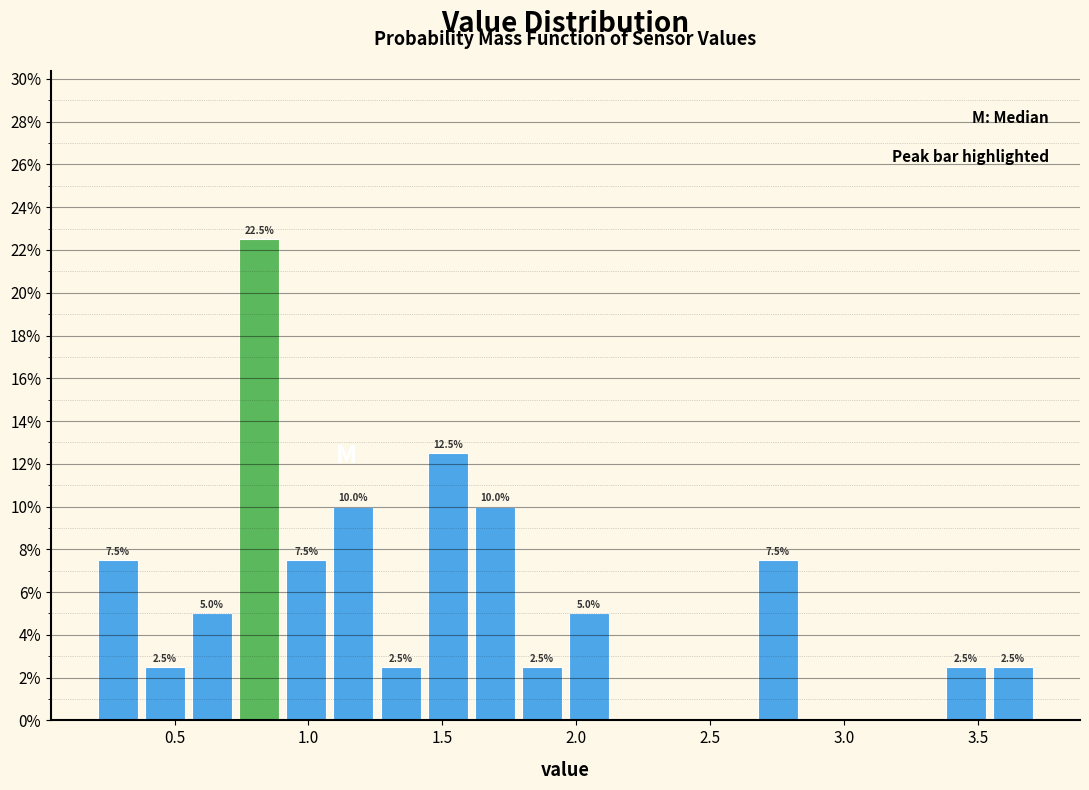

Around what value on the x-axis is the tallest bar? Give the approximate position of its centre, as read against the axis.

0.80